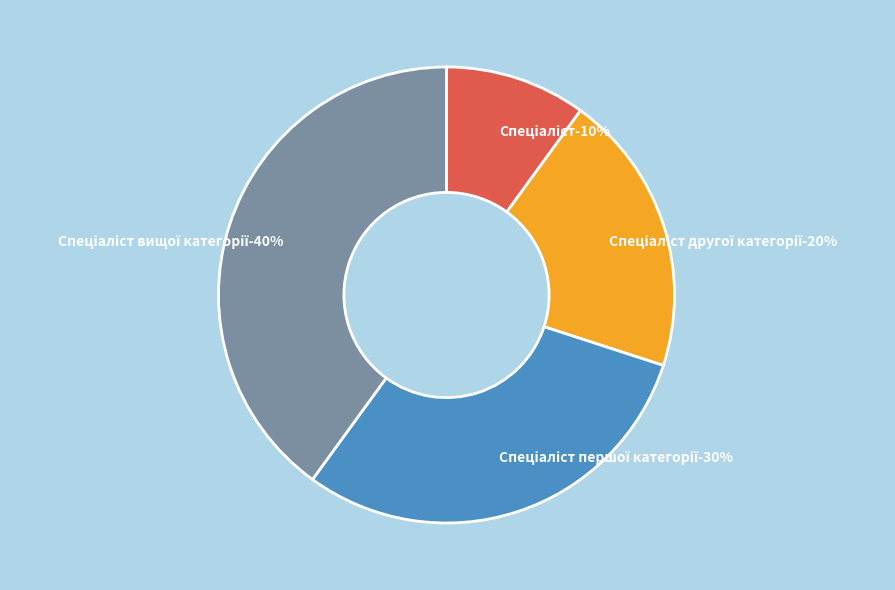

Combined, do Спеціаліст and Спеціаліст першої категорії account for over 50%?

No